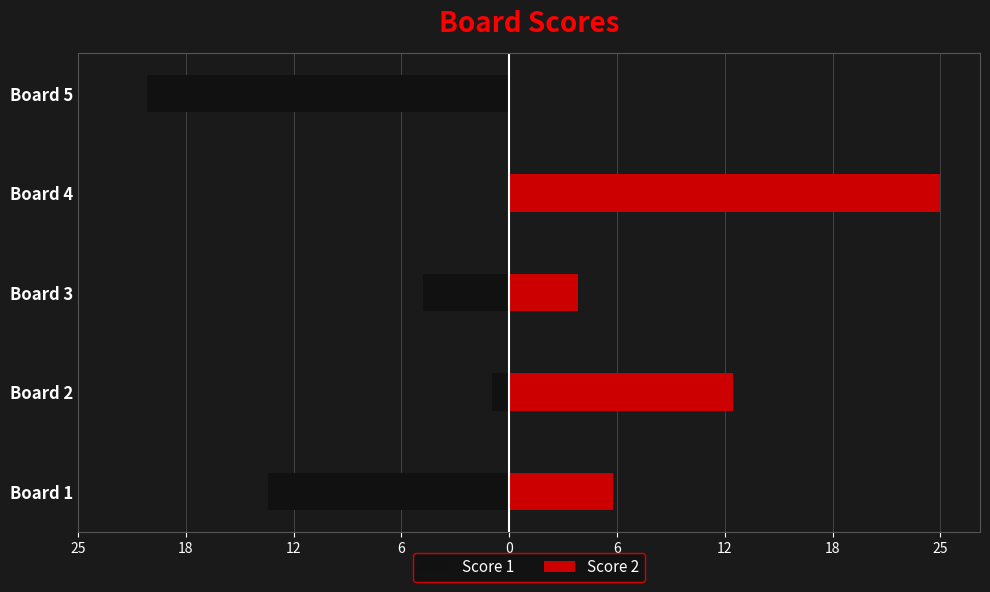

The Score 1 series shows -9 at Board 5. True or false?

False